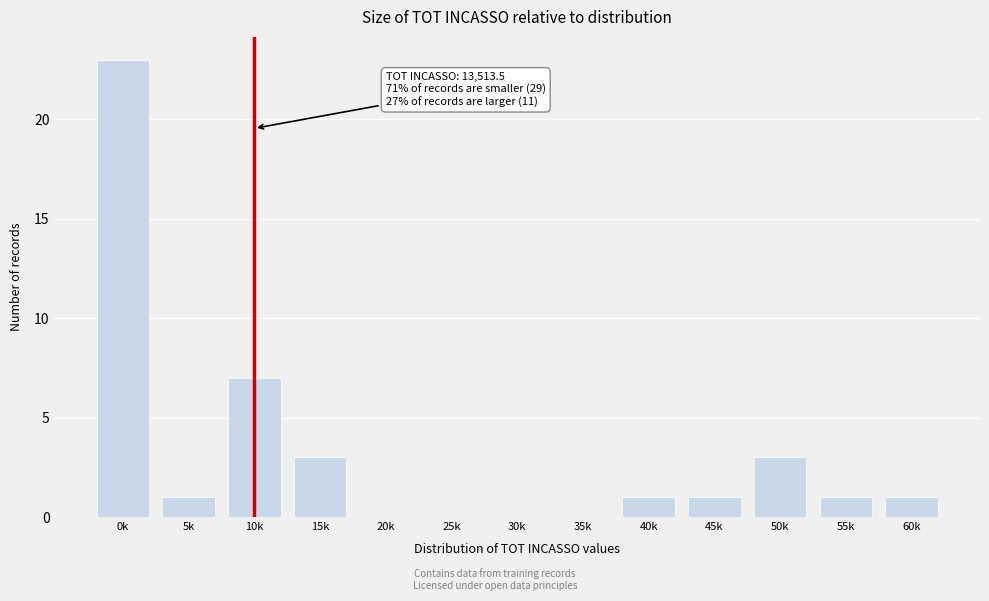

Reading right to left, list all the values displayed in this chart.

60k=1	55k=1	50k=3	45k=1	40k=1	35k=0	30k=0	25k=0	20k=0	15k=3	10k=7	5k=1	0k=23